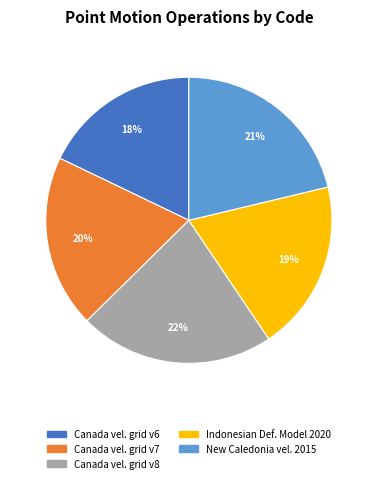

To the nearest percent, what is the average slice percentage?

20%